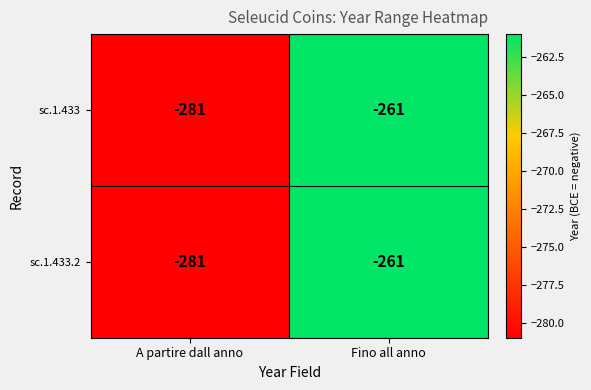

What is the approximate value of sc.1.433 at A partire dall anno?

-281